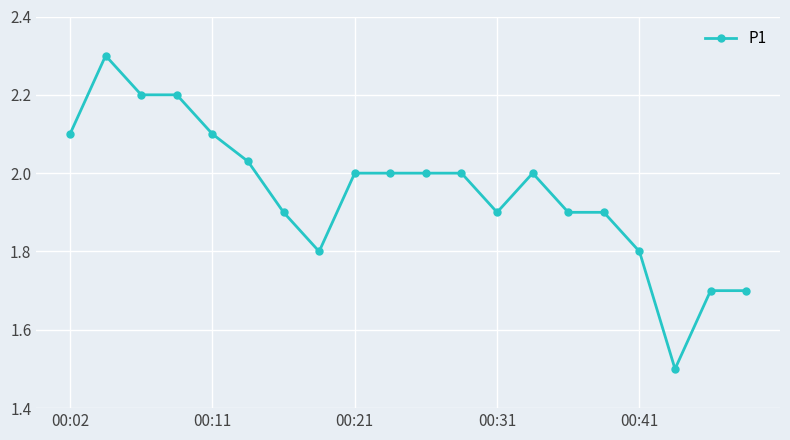

What is the value of the 8th point from the left?

1.8